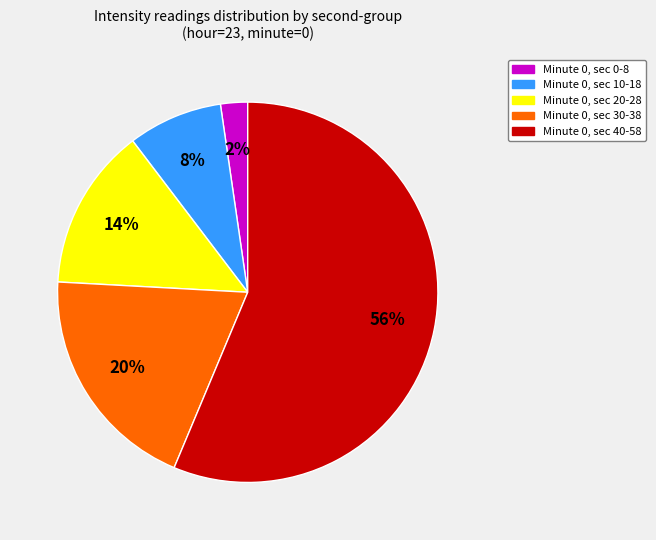

To the nearest percent, what portion does Minute 0, sec 30-38 represent?

20%